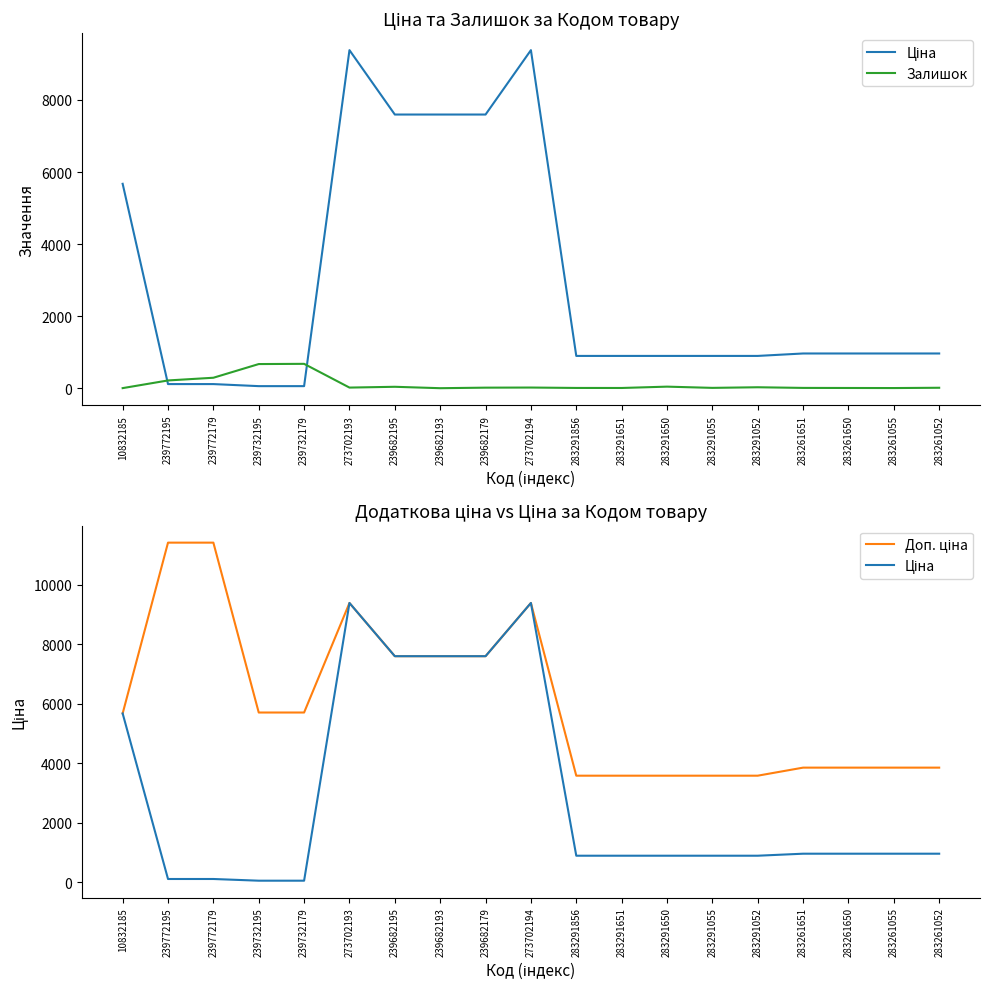

List the series in order of their peak value, highest first.

Доп. ціна, Ціна, Залишок